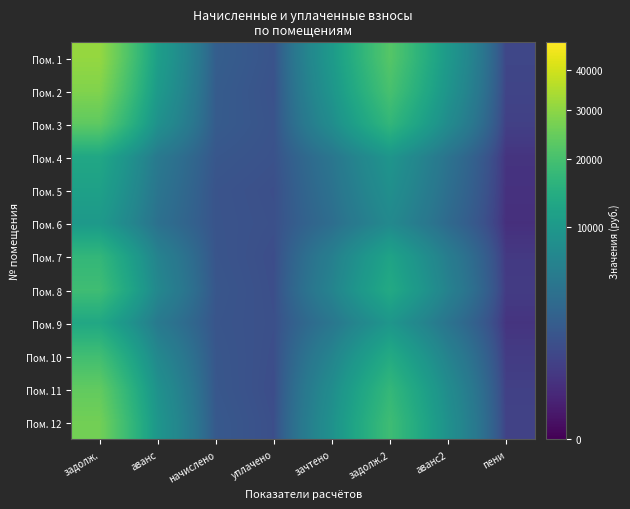

What is the smallest value displayed?

327.0